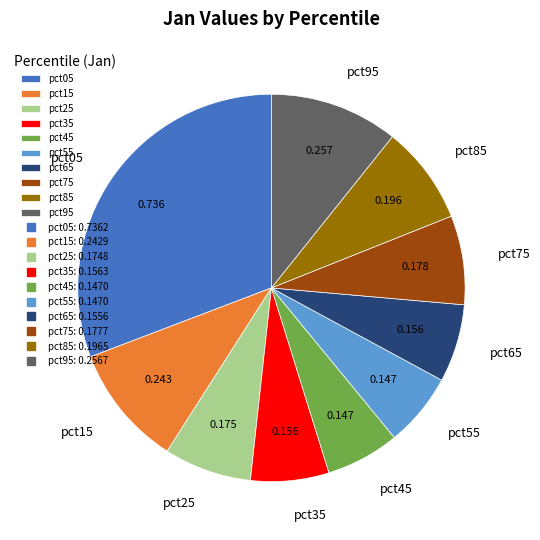

Do pct15 and pct05 together represent more than half of the pie?

No